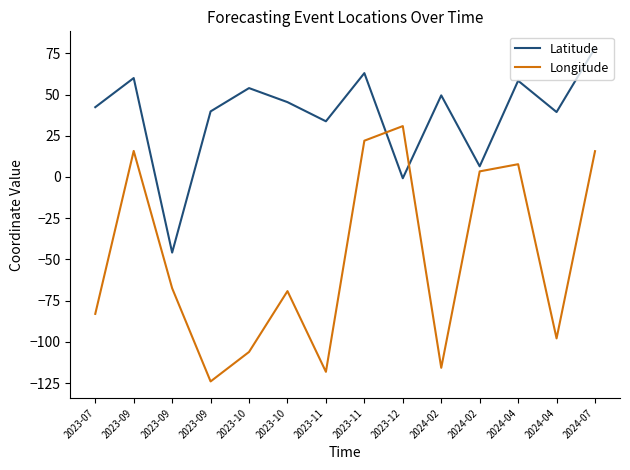

What is the difference between the highest and lowest values at 2024-07?

62.6